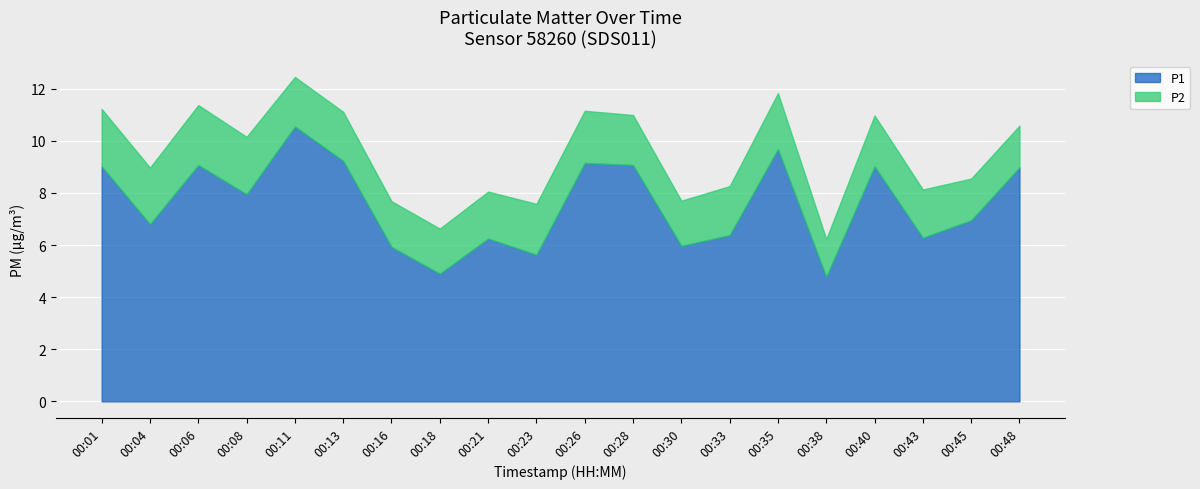

Is it true that P1 equals 5.9 at 00:16?

True